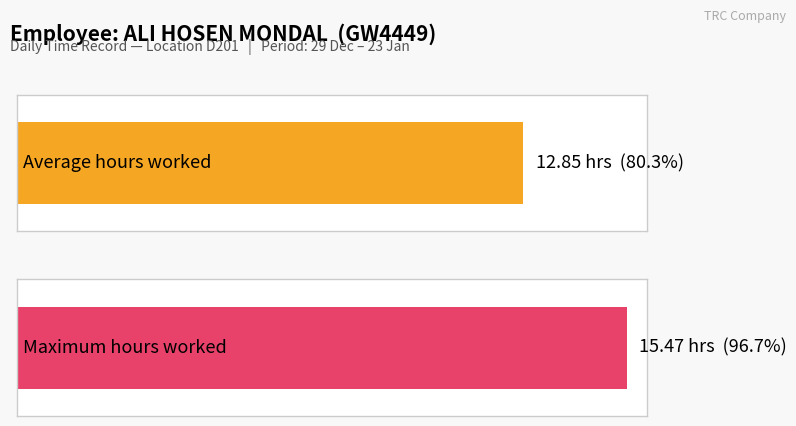

What is the maximum value shown in the chart?

15.5